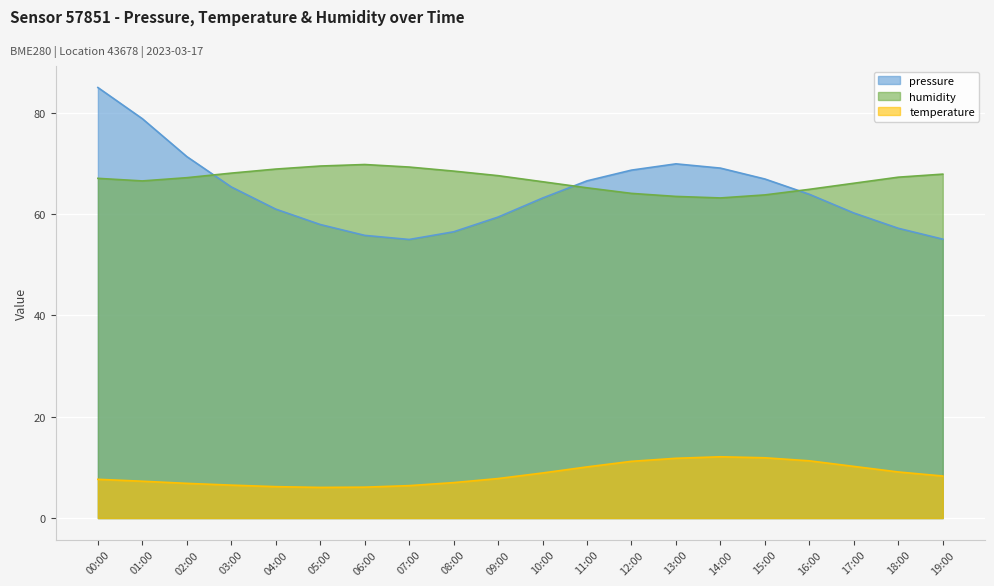

Reading right to left, transcribe all the data shown in this chart.

pressure: 19:00=55.1	18:00=57.2	17:00=60.2	16:00=63.9	15:00=66.9	14:00=69.1	13:00=69.9	12:00=68.7	11:00=66.6	10:00=63.2	09:00=59.4	08:00=56.5	07:00=55.0	06:00=55.8	05:00=58.0	04:00=61.0	03:00=65.4	02:00=71.4	01:00=78.8	00:00=85.0
temperature: 19:00=8.3	18:00=9.1	17:00=10.2	16:00=11.3	15:00=11.9	14:00=12.1	13:00=11.8	12:00=11.2	11:00=10.1	10:00=8.9	09:00=7.8	08:00=7.0	07:00=6.4	06:00=6.1	05:00=6.0	04:00=6.2	03:00=6.5	02:00=6.8	01:00=7.3	00:00=7.7
humidity: 19:00=67.9	18:00=67.3	17:00=66.1	16:00=64.9	15:00=63.8	14:00=63.2	13:00=63.5	12:00=64.1	11:00=65.2	10:00=66.4	09:00=67.6	08:00=68.5	07:00=69.3	06:00=69.8	05:00=69.5	04:00=68.9	03:00=68.1	02:00=67.2	01:00=66.6	00:00=67.1